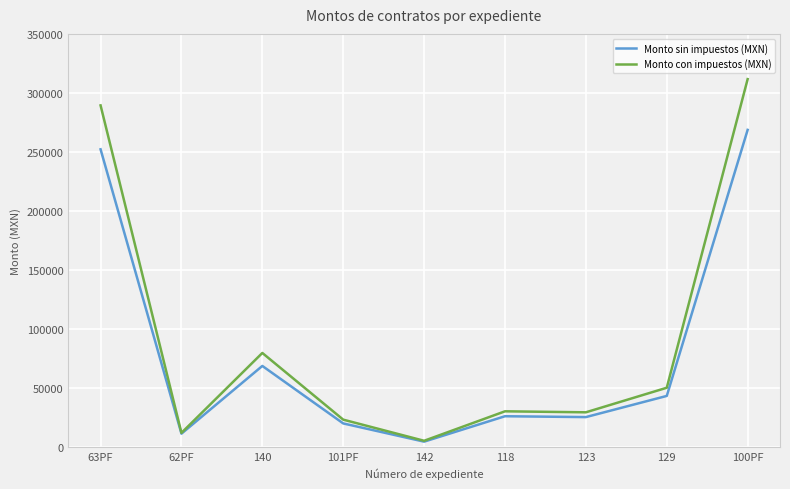

Which category has the highest value in the Monto con impuestos (MXN) series?

100PF